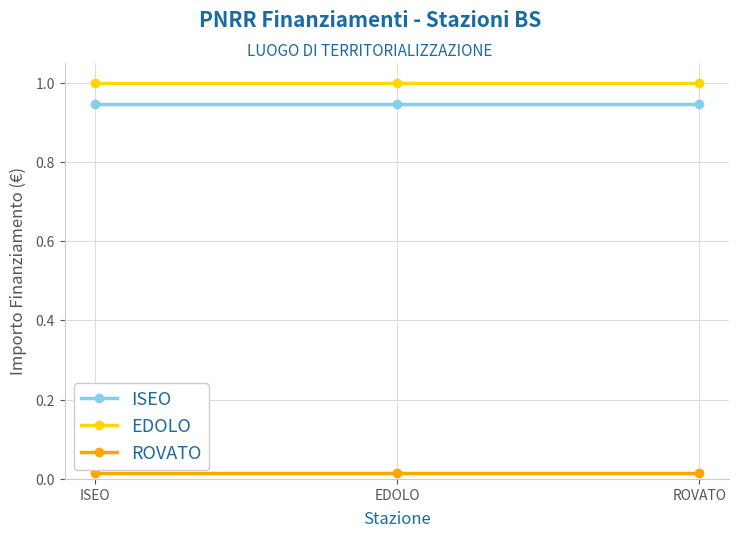

Rank the series by their maximum value, from highest to lowest.

EDOLO, ISEO, ROVATO